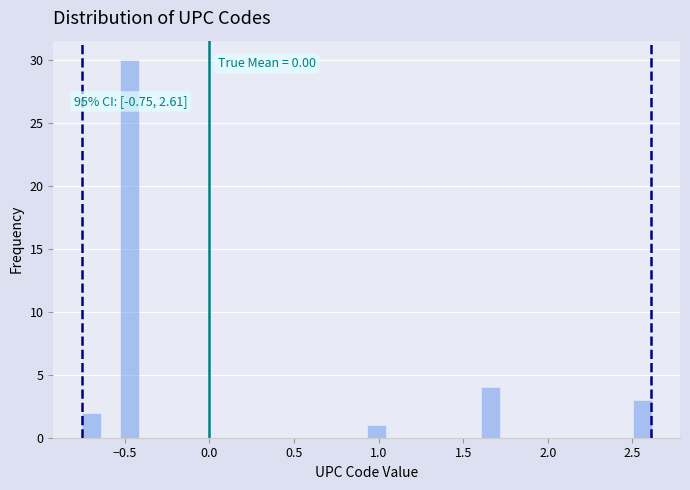

Around what value on the x-axis is the tallest bar? Give the approximate position of its centre, as read against the axis.

-0.45